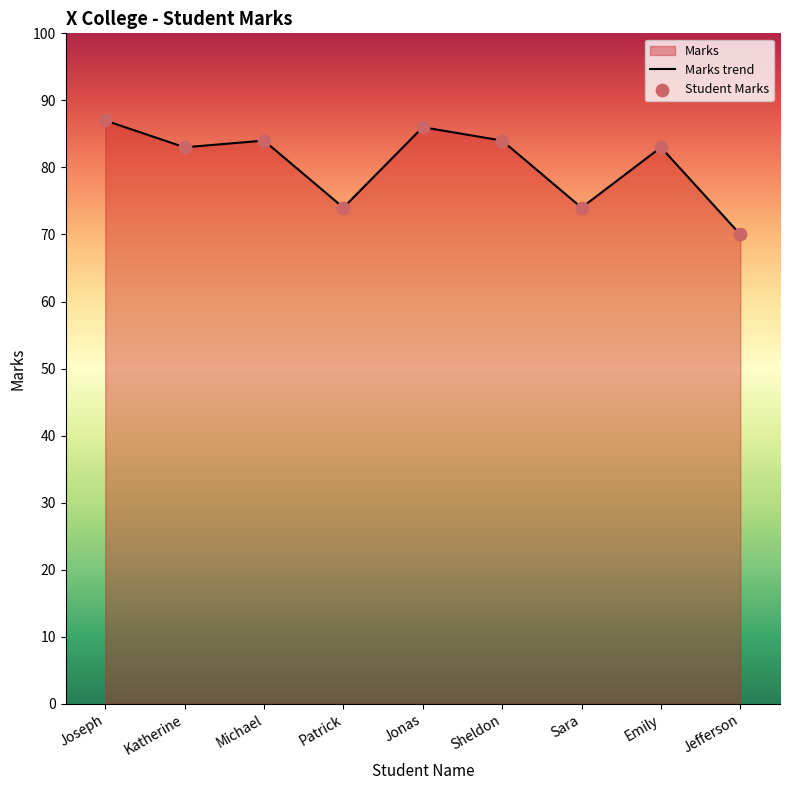

At how many categories does at least one series exceed 78?

6